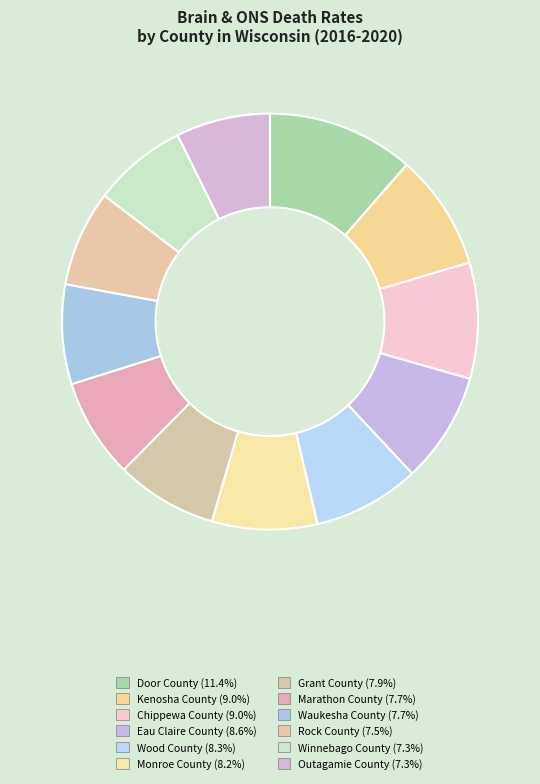

Count the number of slices in the pie.

12